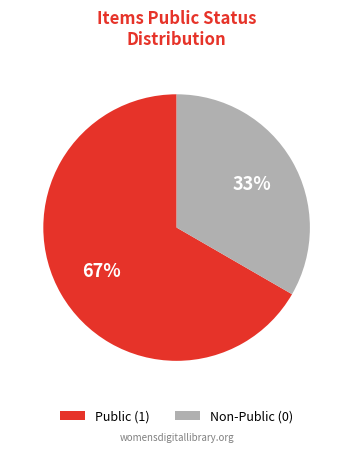

To the nearest percent, what is the average slice percentage?

50%